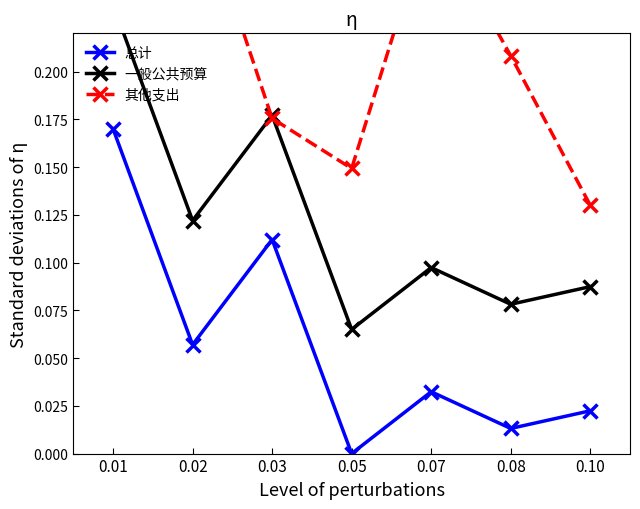

At how many categories does at least one series exceed 0?

7